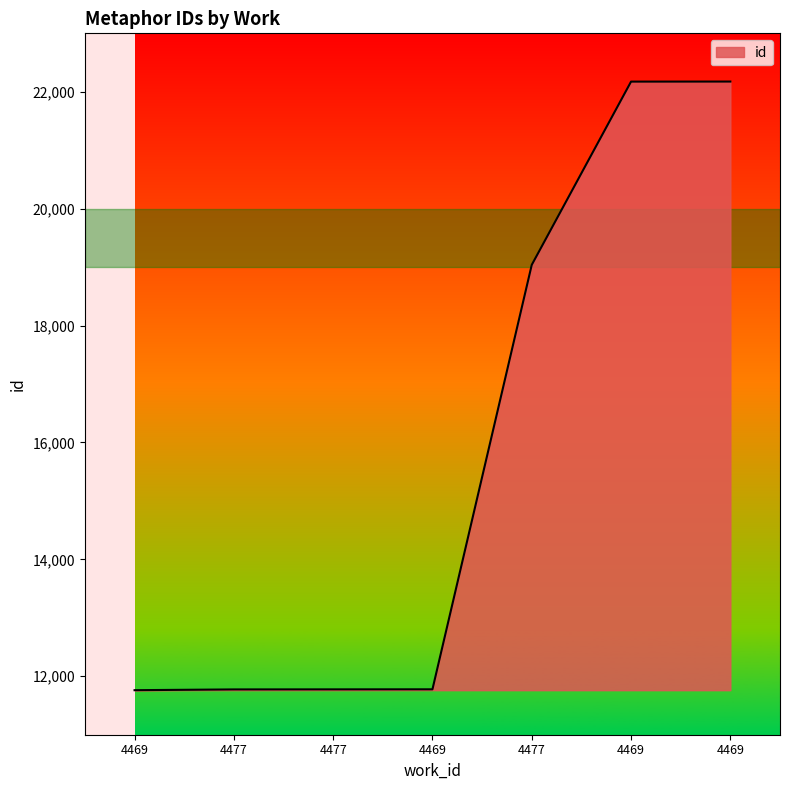

What is the ratio of the value at 4469 to the value at 4469?

1.9